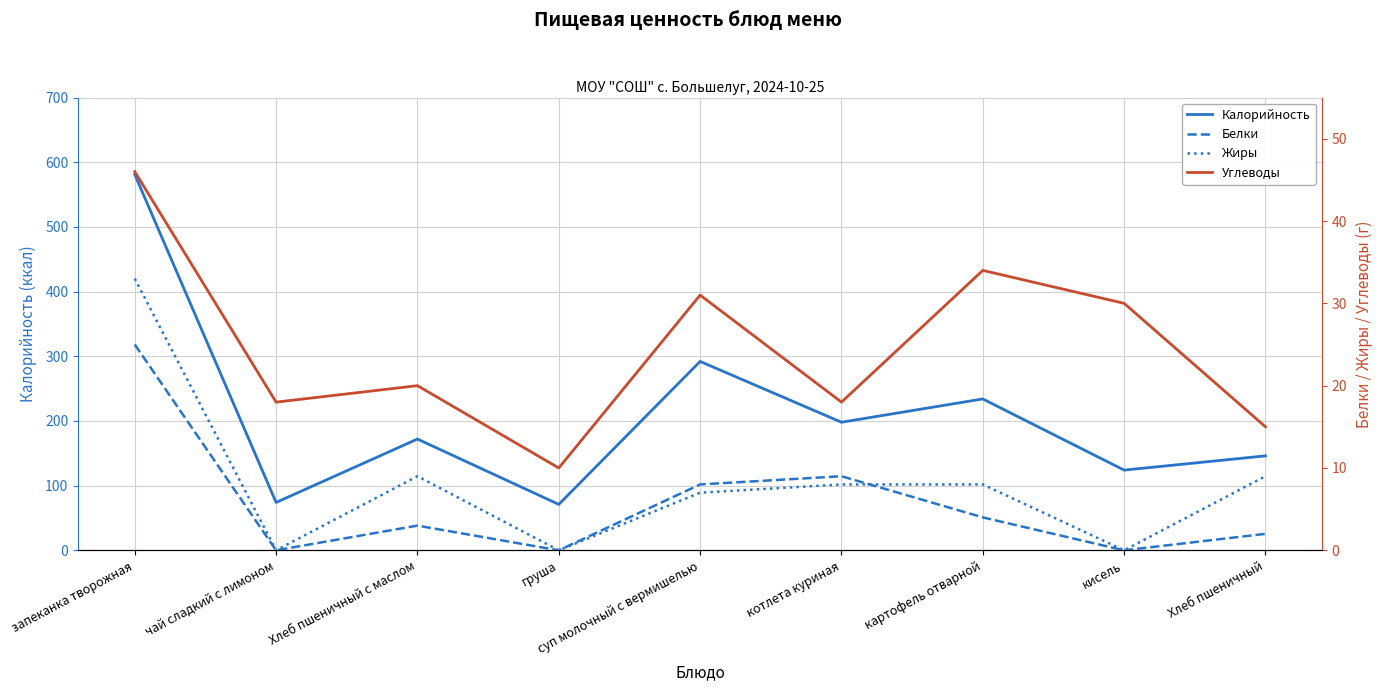

What are all the series names shown in the legend?

Калорийность, Белки, Жиры, Углеводы